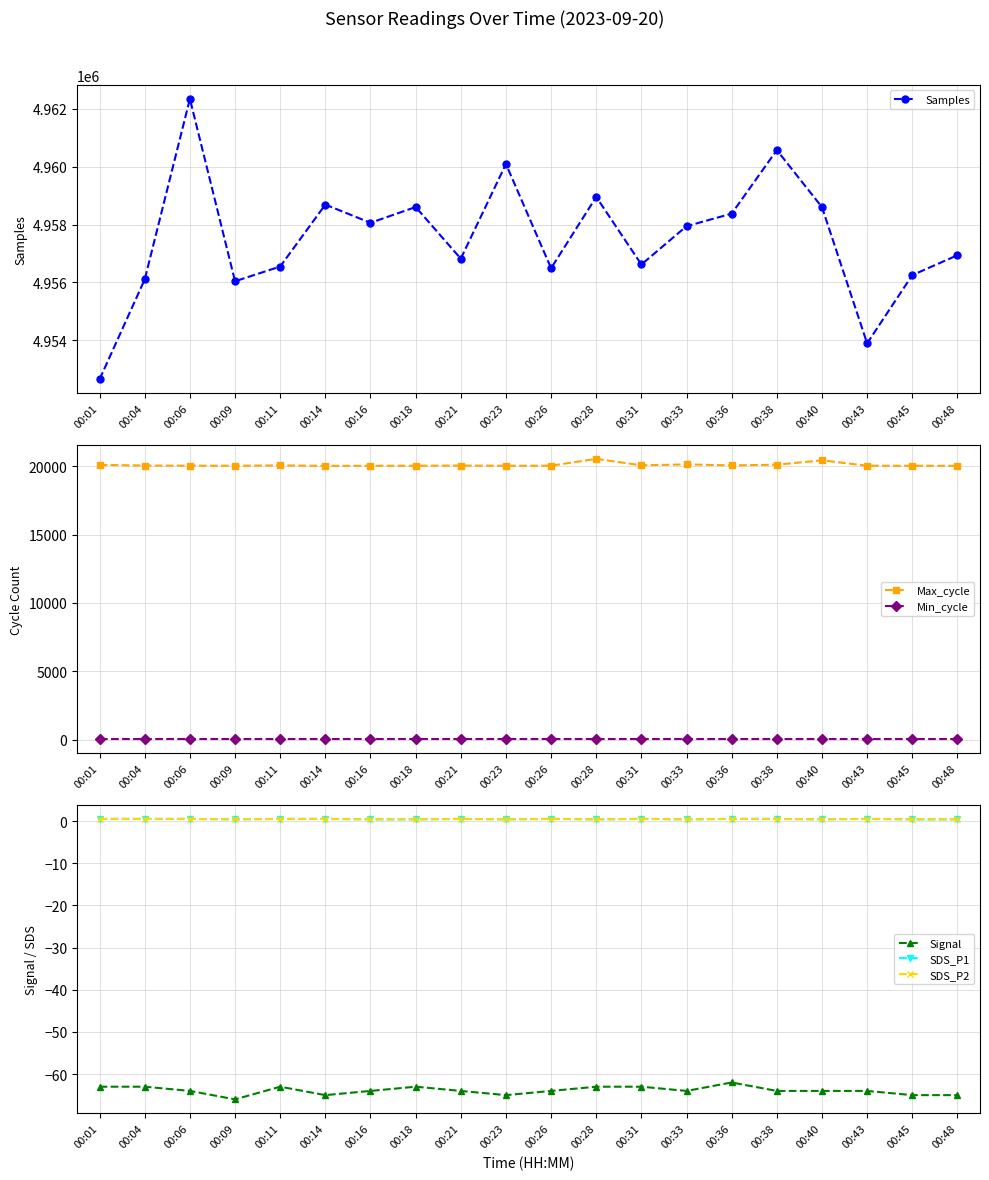

Reading left to right, list all the values displayed in this chart.

Samples: 00:01=4952652.0	00:04=4956106.0	00:06=4962340.0	00:09=4956040.0	00:11=4956549.0	00:14=4958688.0	00:16=4958058.0	00:18=4958604.0	00:21=4956820.0	00:23=4960091.0	00:26=4956490.0	00:28=4958953.0	00:31=4956619.0	00:33=4957942.0	00:36=4958376.0	00:38=4960571.0	00:40=4958599.0	00:43=4953895.0	00:45=4956251.0	00:48=4956939.0
Max_cycle: 00:01=20096.0	00:04=20050.0	00:06=20038.0	00:09=20035.0	00:11=20058.0	00:14=20027.0	00:16=20030.0	00:18=20035.0	00:21=20047.0	00:23=20034.0	00:26=20038.0	00:28=20536.0	00:31=20066.0	00:33=20133.0	00:36=20059.0	00:38=20110.0	00:40=20432.0	00:43=20034.0	00:45=20033.0	00:48=20027.0
Min_cycle: 00:01=28.0	00:04=28.0	00:06=28.0	00:09=28.0	00:11=28.0	00:14=28.0	00:16=28.0	00:18=28.0	00:21=28.0	00:23=28.0	00:26=28.0	00:28=28.0	00:31=28.0	00:33=28.0	00:36=28.0	00:38=28.0	00:40=28.0	00:43=28.0	00:45=28.0	00:48=28.0
Signal: 00:01=-63.0	00:04=-63.0	00:06=-64.0	00:09=-66.0	00:11=-63.0	00:14=-65.0	00:16=-64.0	00:18=-63.0	00:21=-64.0	00:23=-65.0	00:26=-64.0	00:28=-63.0	00:31=-63.0	00:33=-64.0	00:36=-62.0	00:38=-64.0	00:40=-64.0	00:43=-64.0	00:45=-65.0	00:48=-65.0
SDS_P1: 00:01=0.5	00:04=0.5	00:06=0.5	00:09=0.4	00:11=0.5	00:14=0.5	00:16=0.4	00:18=0.4	00:21=0.5	00:23=0.4	00:26=0.5	00:28=0.4	00:31=0.5	00:33=0.4	00:36=0.5	00:38=0.5	00:40=0.4	00:43=0.5	00:45=0.4	00:48=0.4
SDS_P2: 00:01=0.5	00:04=0.5	00:06=0.5	00:09=0.4	00:11=0.5	00:14=0.5	00:16=0.4	00:18=0.4	00:21=0.5	00:23=0.4	00:26=0.5	00:28=0.4	00:31=0.5	00:33=0.4	00:36=0.5	00:38=0.5	00:40=0.4	00:43=0.5	00:45=0.4	00:48=0.4